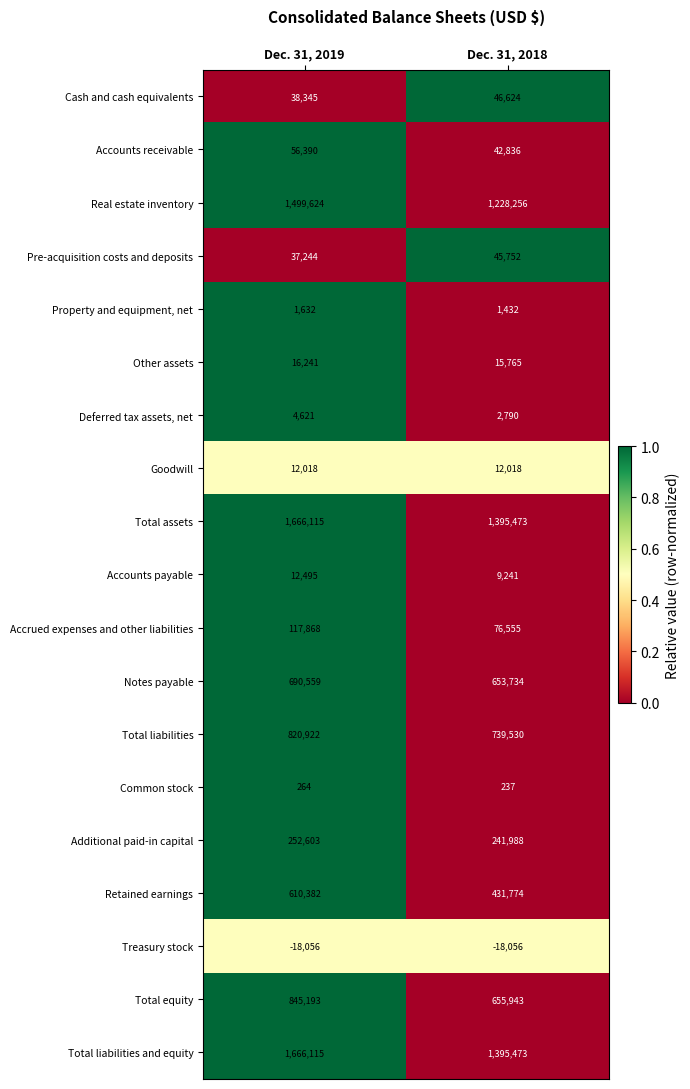

At which category is the sum across all series the highest?

Dec. 31, 2019